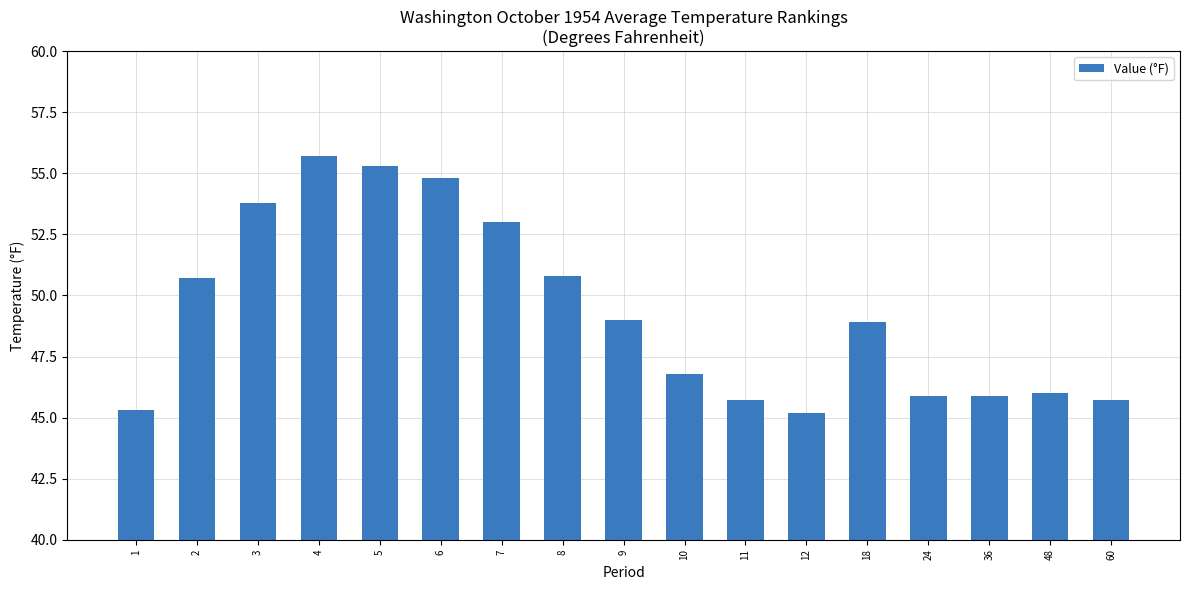

What is the value of the 14th bar from the left?

45.9